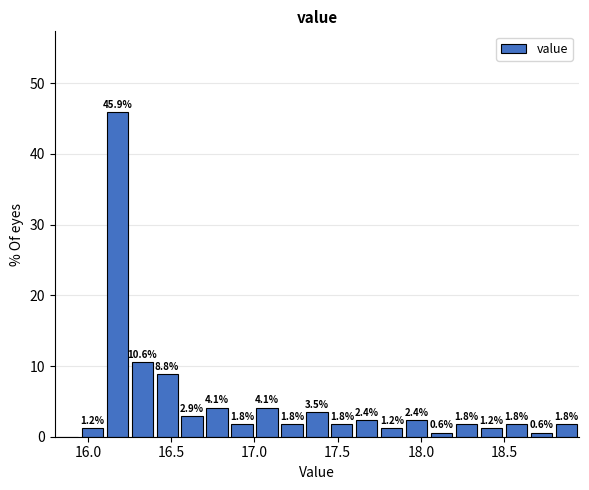

Read against the x-axis, roughly where is the centre of the tallest bar?

16.20